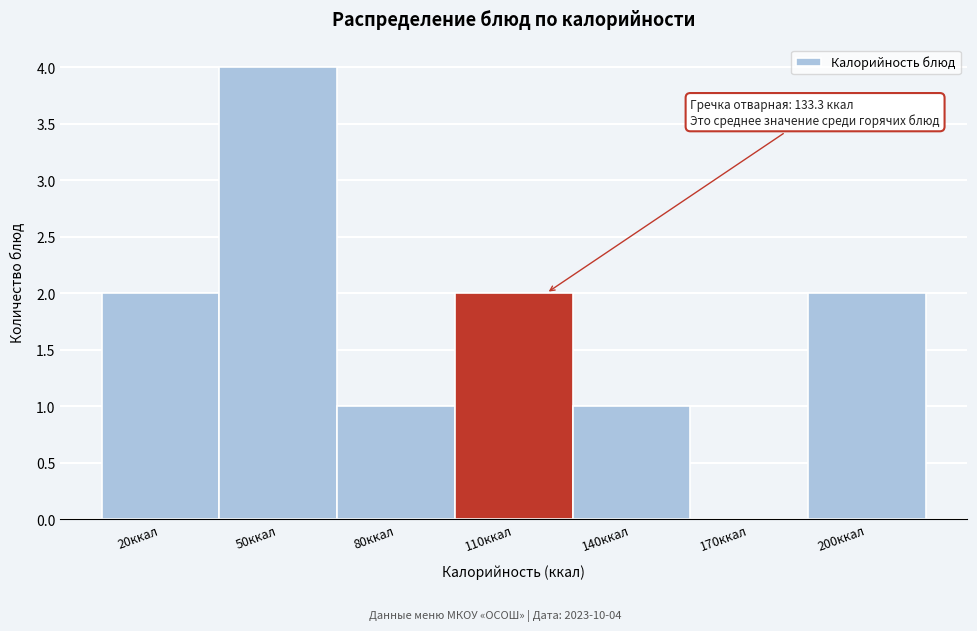

Reading left to right, transcribe all the data shown in this chart.

20ккал=2	50ккал=4	80ккал=1	110ккал=2	140ккал=1	170ккал=0	200ккал=2